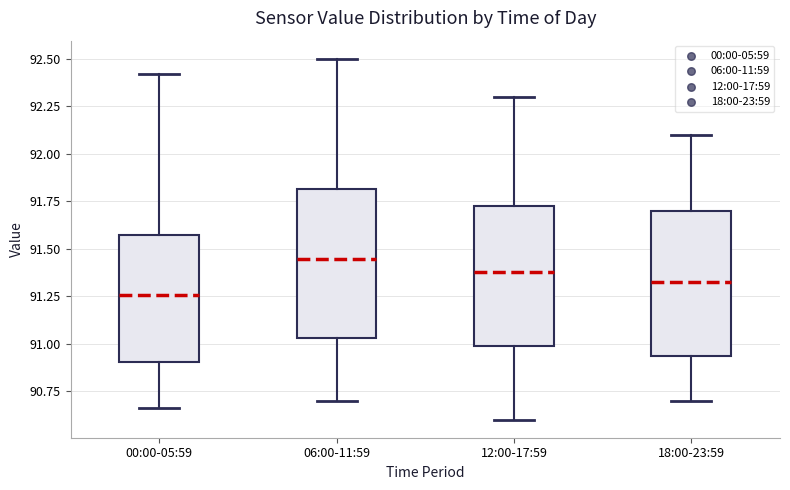

Reading left to right, read every box against the y-axis: the position of its median line, the range the box covers, and the ends of its whiskers. The values are not printed on the chart, so give them approximately, as read against the axis.

00:00-05:59: median 91.25, box 90.90 to 91.55, whiskers 90.65 to 92.40
06:00-11:59: median 91.45, box 91.05 to 91.80, whiskers 90.70 to 92.50
12:00-17:59: median 91.40, box 91.00 to 91.75, whiskers 90.60 to 92.30
18:00-23:59: median 91.35, box 90.95 to 91.70, whiskers 90.70 to 92.10